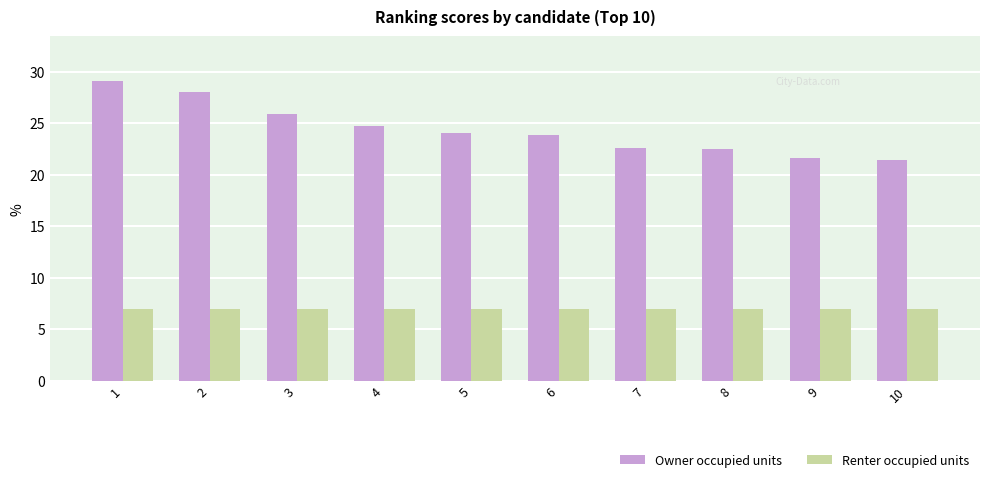

Does the chart contain any negative values?

No